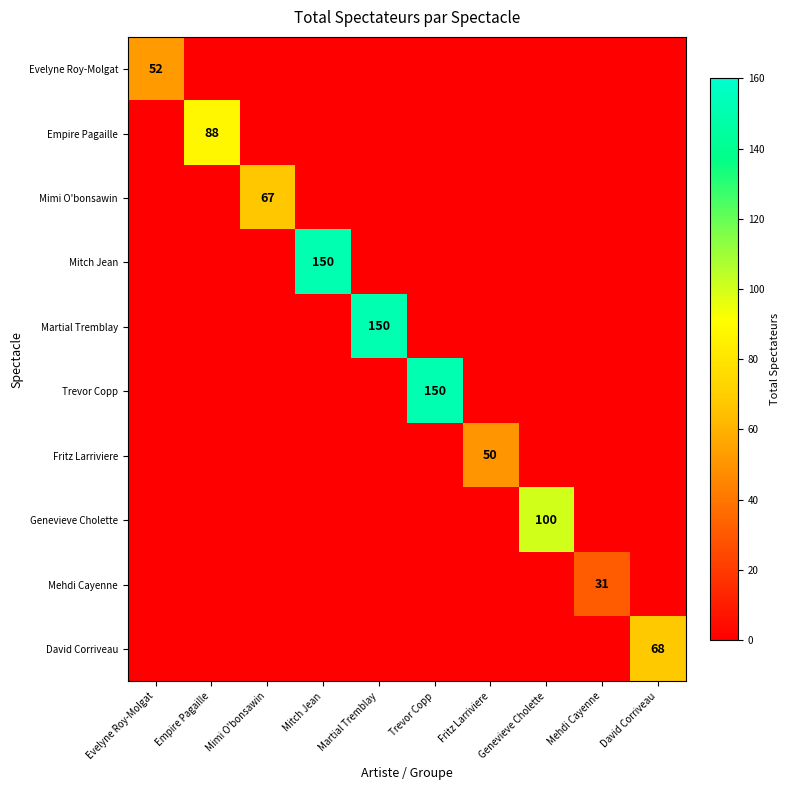

What is the maximum value for David Corriveau?

68